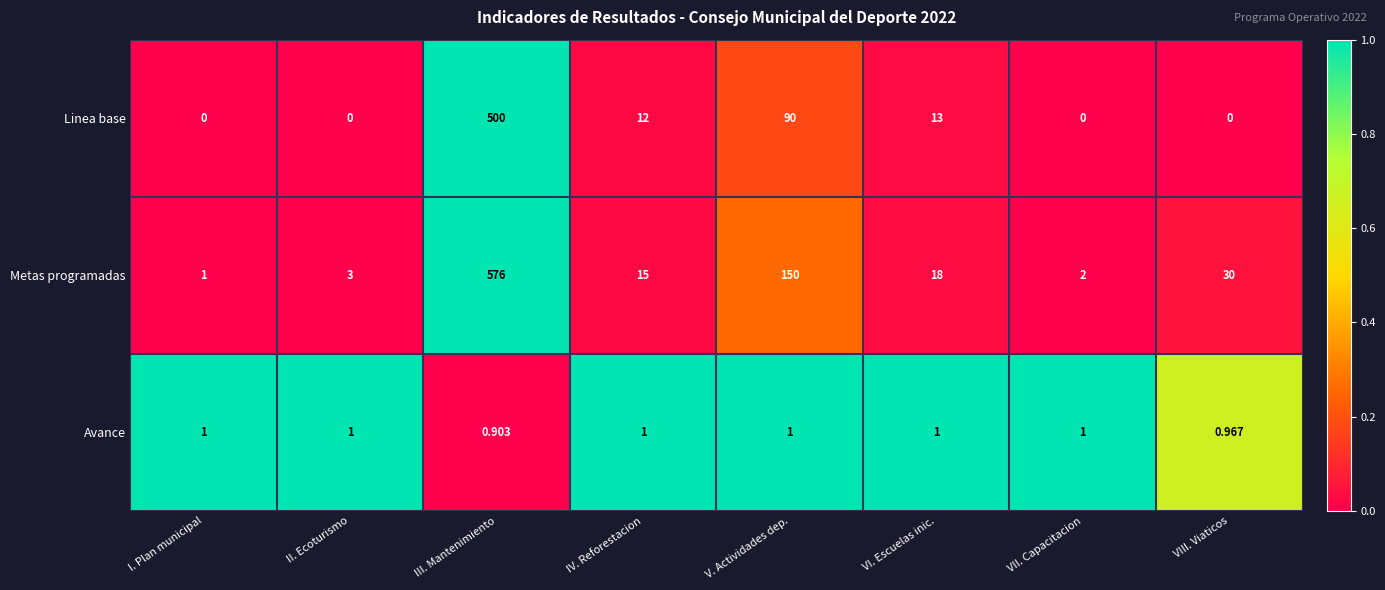

Between II. Ecoturismo and VIII. Viaticos, which series saw the biggest shift?

Metas programadas